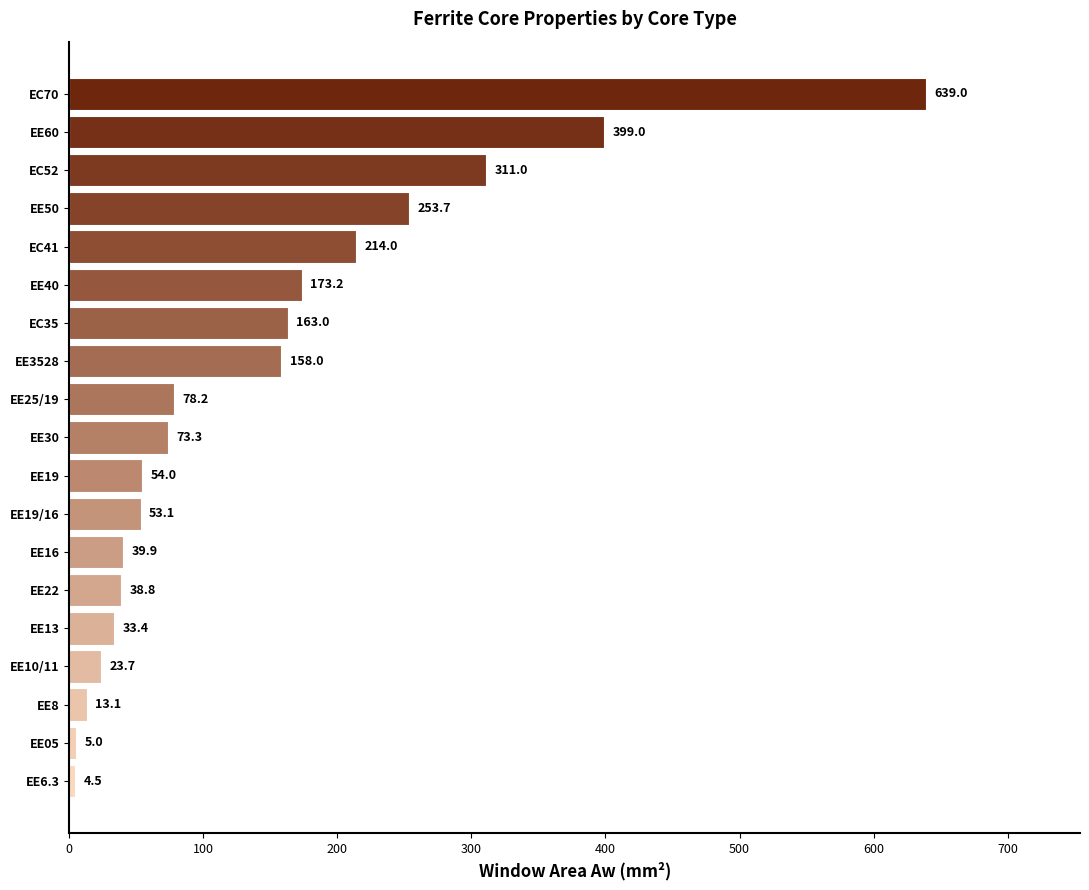

Rank the categories by value from lowest to highest.

EE6.3, EE05, EE8, EE10/11, EE13, EE22, EE16, EE19/16, EE19, EE30, EE25/19, EE3528, EC35, EE40, EC41, EE50, EC52, EE60, EC70